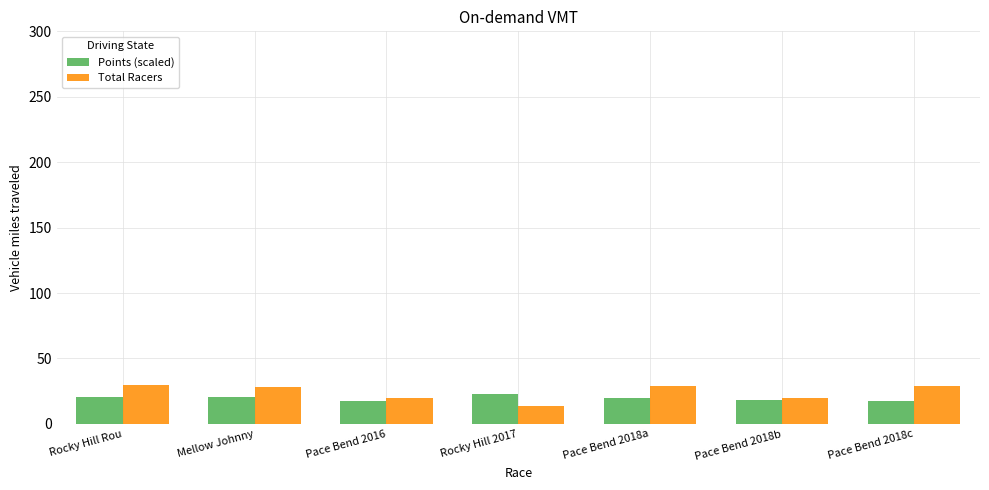

Is it true that Total Racers equals 11.8 at Rocky Hill Rou?

False